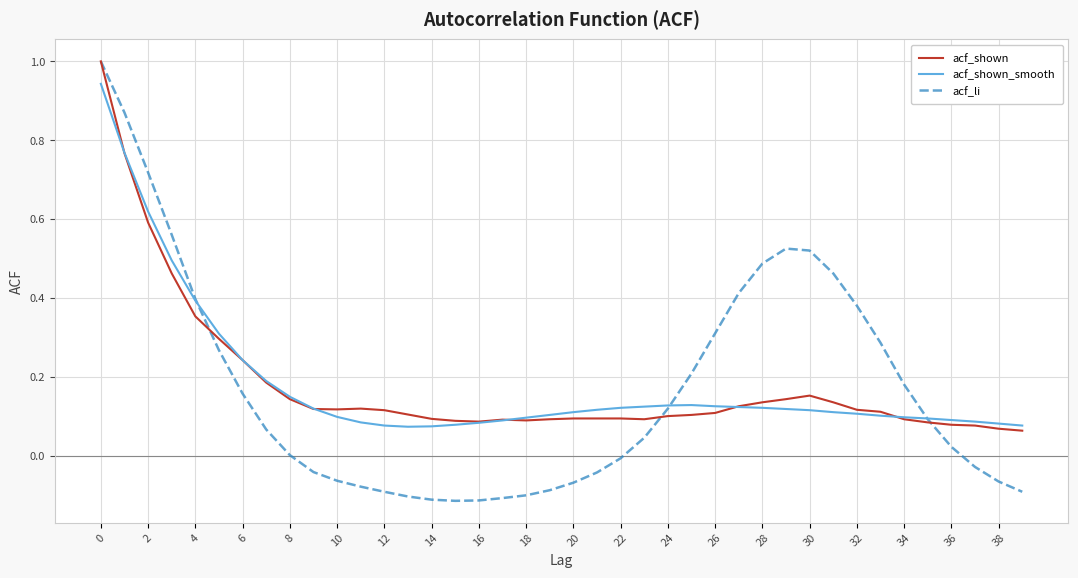

How many series are shown in this chart?

3